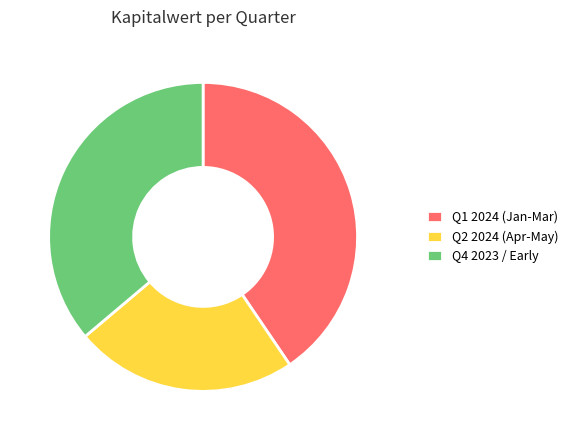

Approximately how many times larger is the value at Q2 2024 (Apr-May) compared to Q4 2023 / Early?

0.6